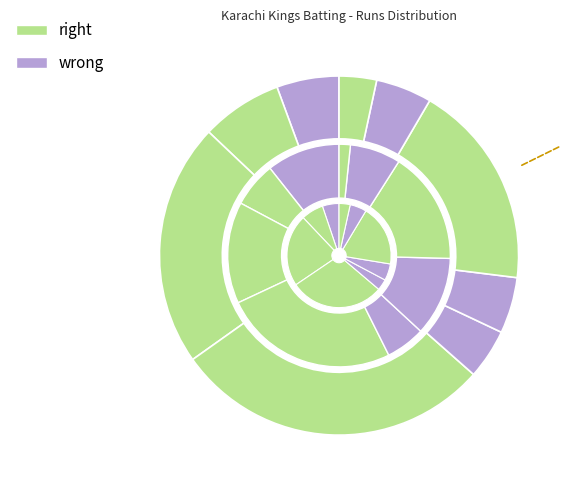

True or false: Umair Khan accounts for 30% of the total.

False